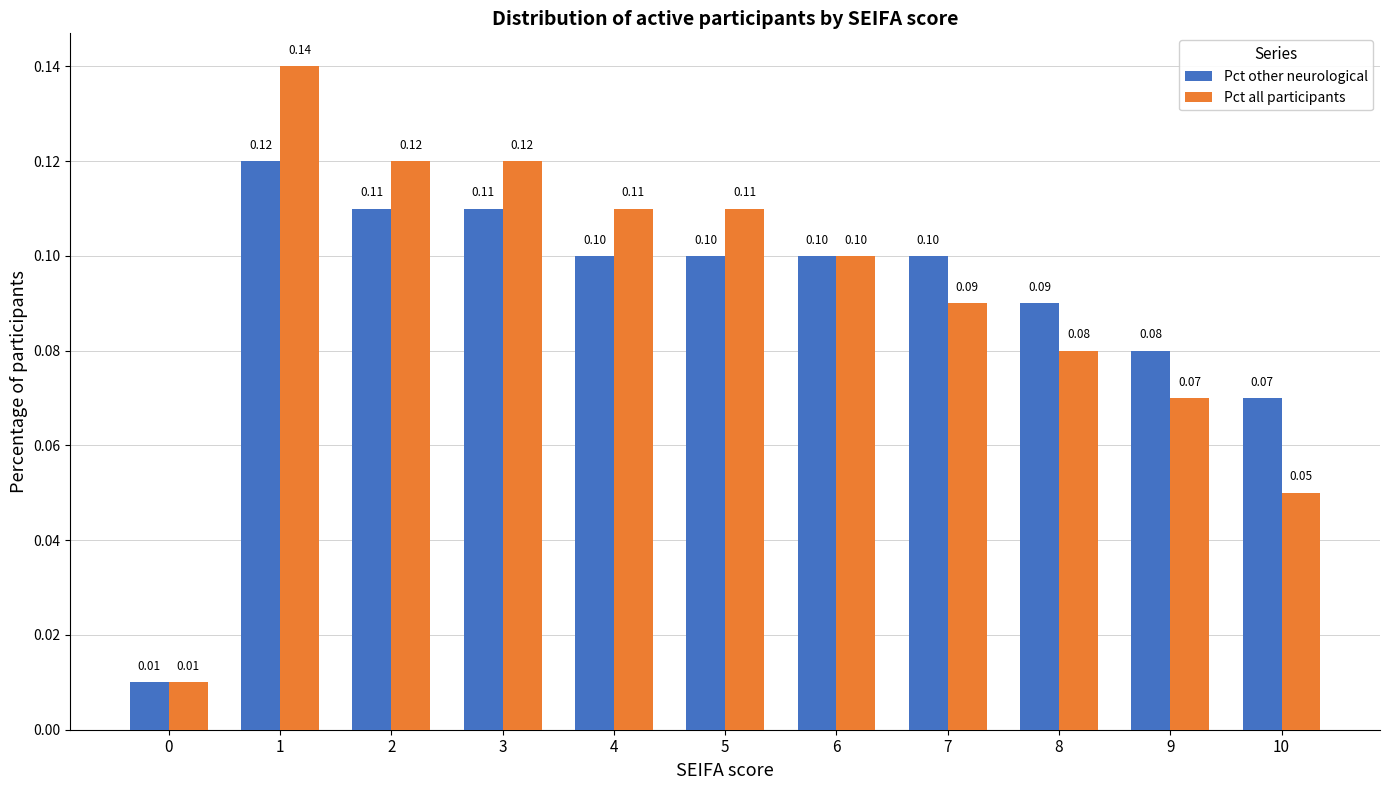

Which series has the largest range (max minus min)?

Pct all participants